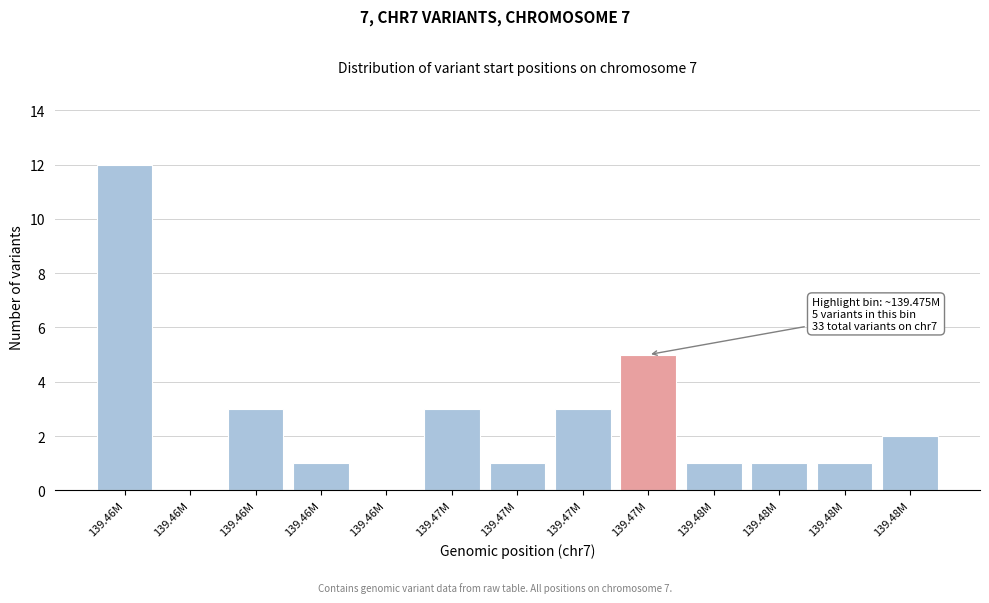

How many data points does each series have?

13